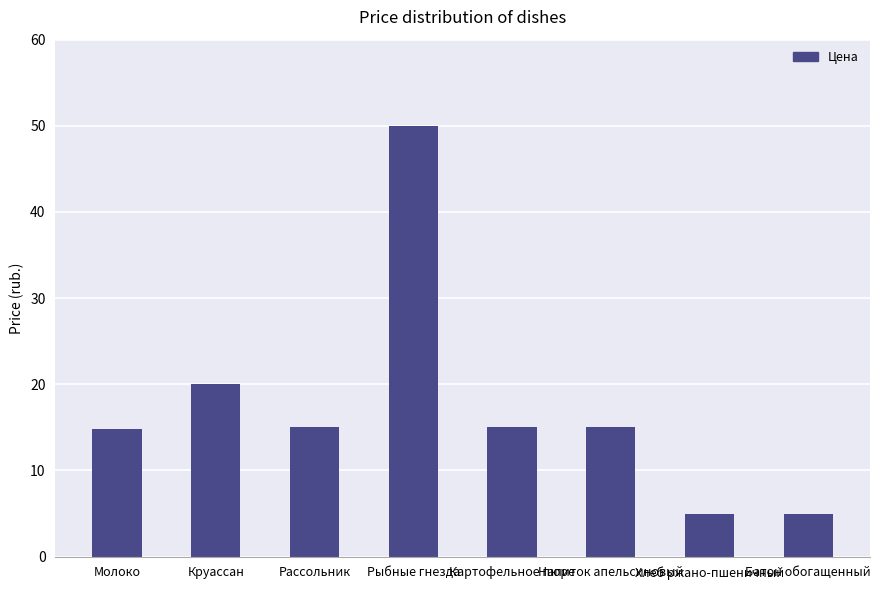

Approximately how many times larger is the value at Молоко compared to Хлеб ржано-пшеничный?

3.0